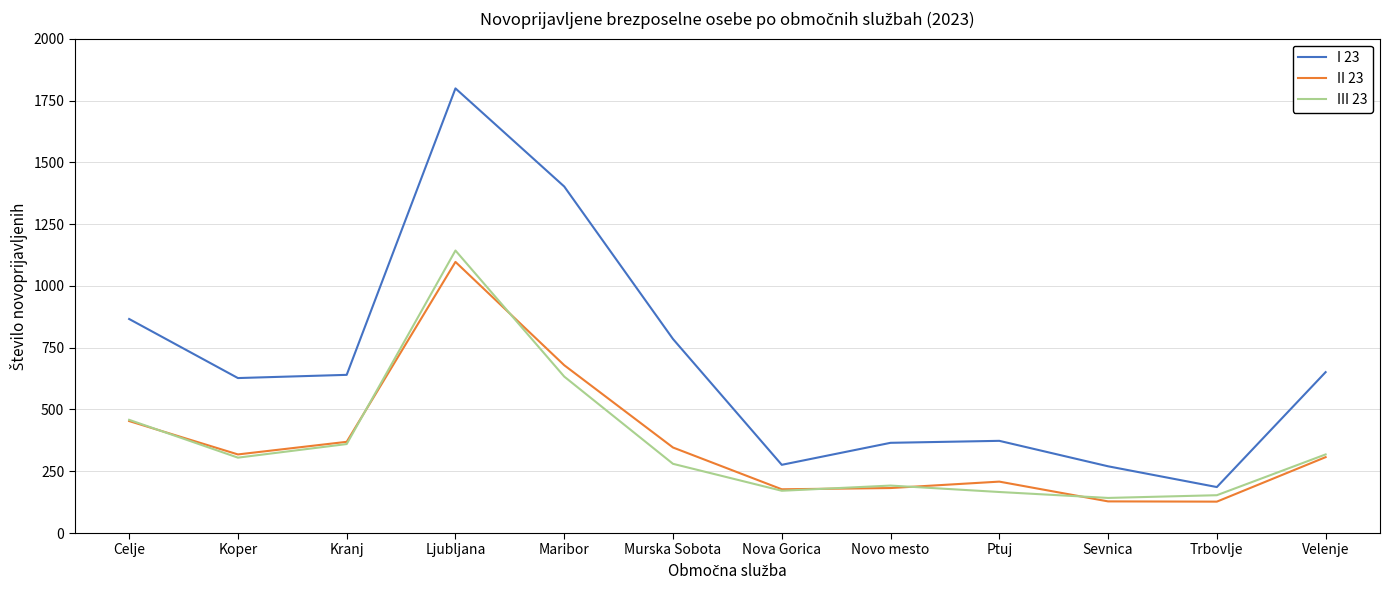

What is the sum of all III 23 values?

4321